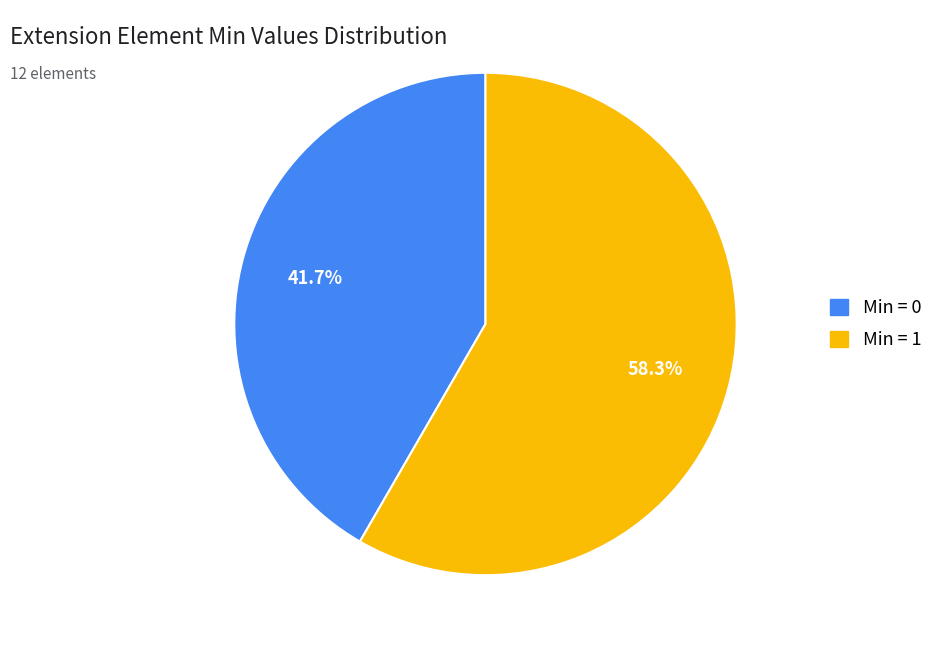

Does any single category account for the majority?

Yes